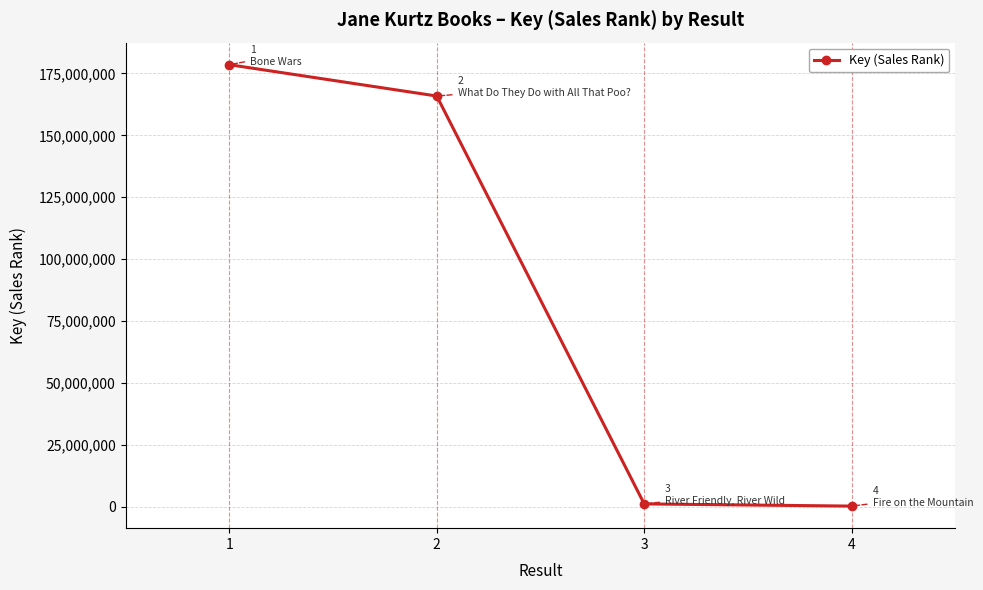

At which label is the value closest to 89422422?

2